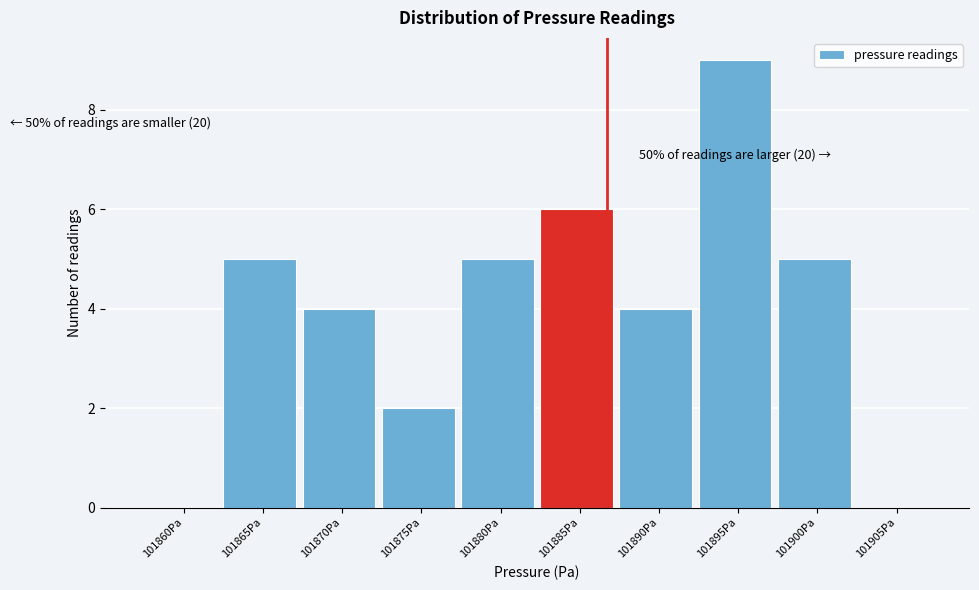

Reading right to left, extract all data points from this chart.

101905Pa=0	101900Pa=5	101895Pa=9	101890Pa=4	101885Pa=6	101880Pa=5	101875Pa=2	101870Pa=4	101865Pa=5	101860Pa=0